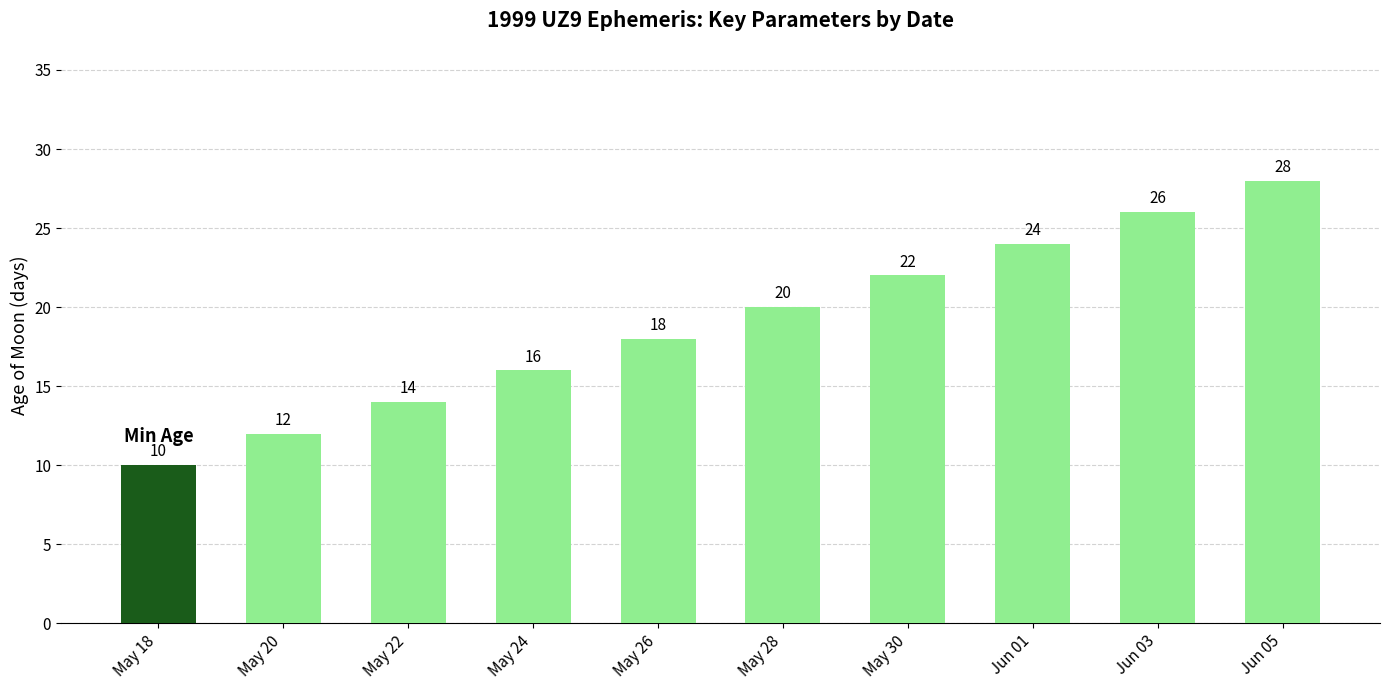

Are the bars horizontal?

No